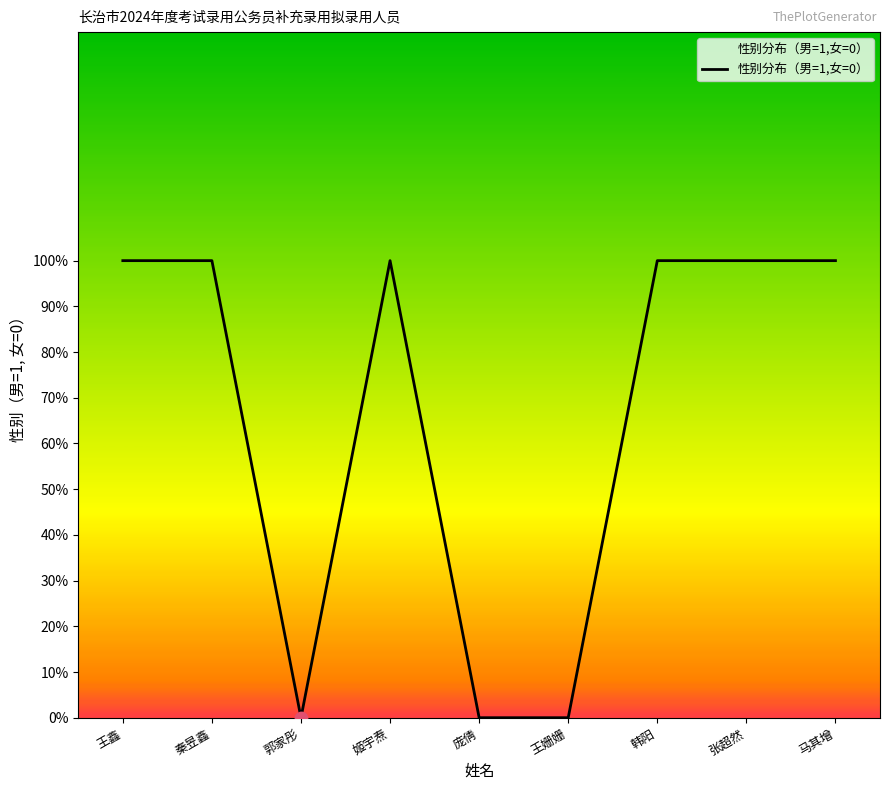

Approximately how many times larger is the value at 王鑫 compared to 秦昱鑫?

1.0